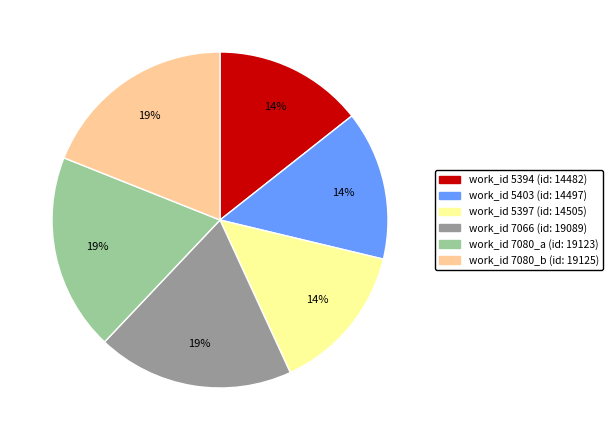

Does any single category account for the majority?

No